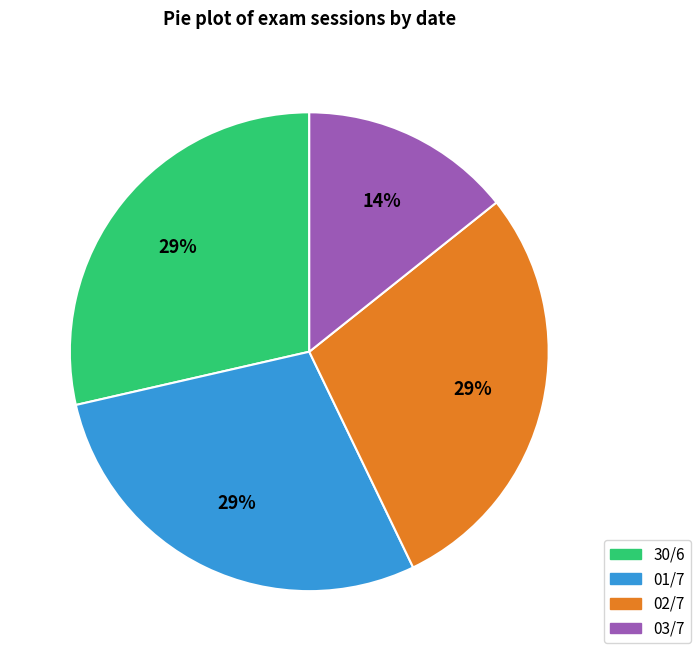

To the nearest percent, what is the average slice percentage?

25%